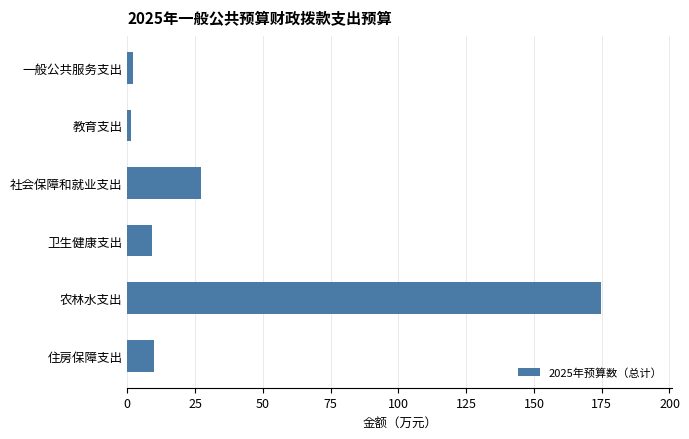

What is the difference between the values at 住房保障支出 and 农林水支出?

165.0